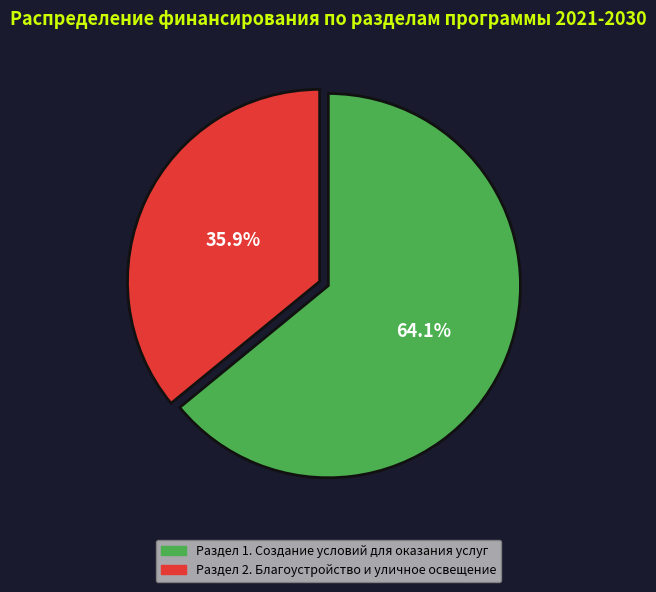

Is it true that Раздел 2. Благоустройство и уличное освещение is 45% of the pie?

False